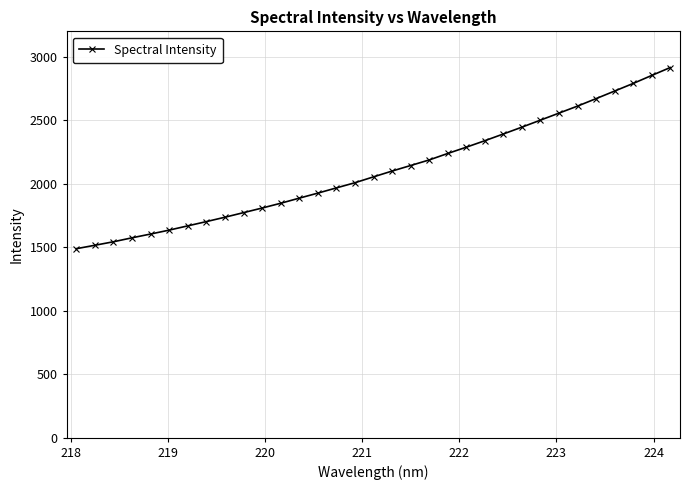

True or false: the data has more than 1 interior local peaks.

False